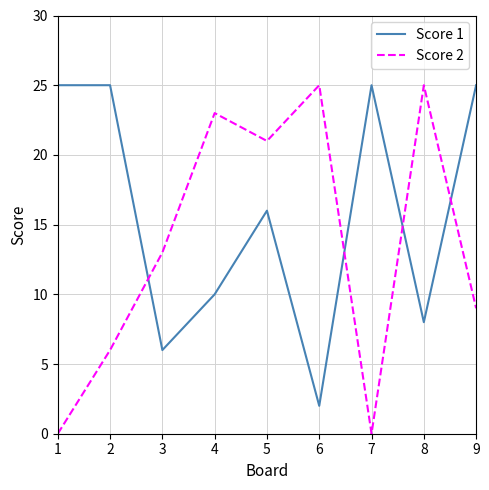

What is the sum of the Score 2 values at 4 and 5?

44